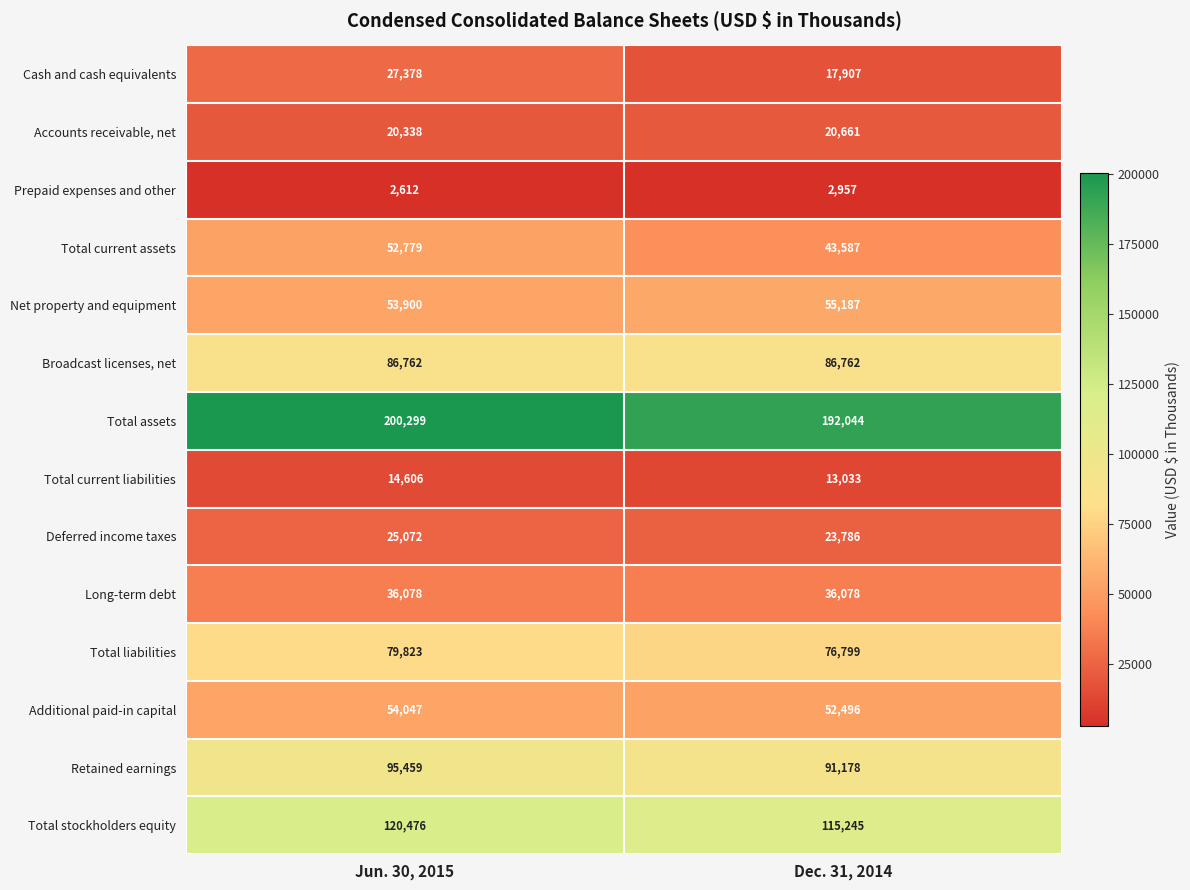

True or false: Total assets has a value of 192044 at Dec. 31, 2014.

True